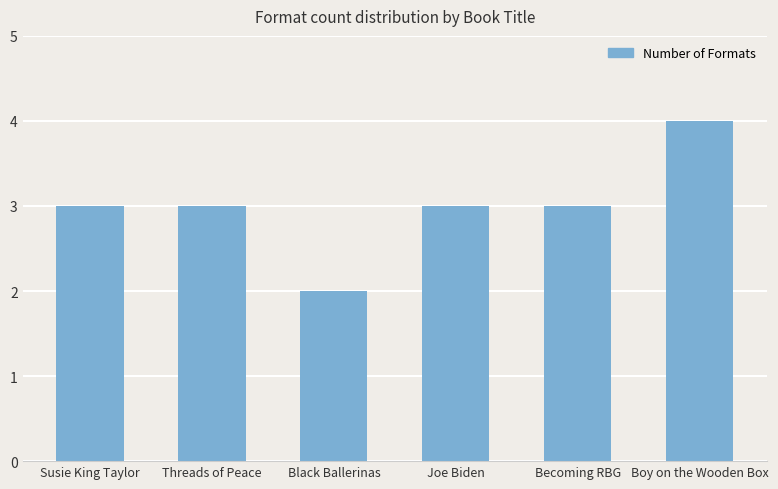

How many bars are there in total?

6